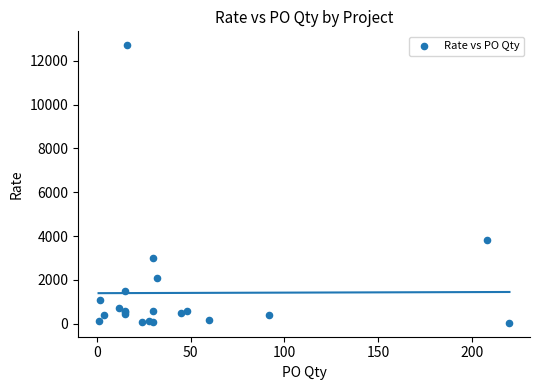

What Y value in the scatter plot is closest to 6374?

3817.5